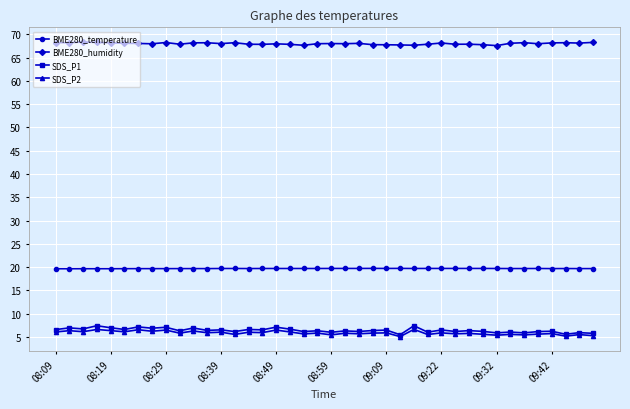

True or false: BME280_humidity and SDS_P2 intersect in this chart.

False